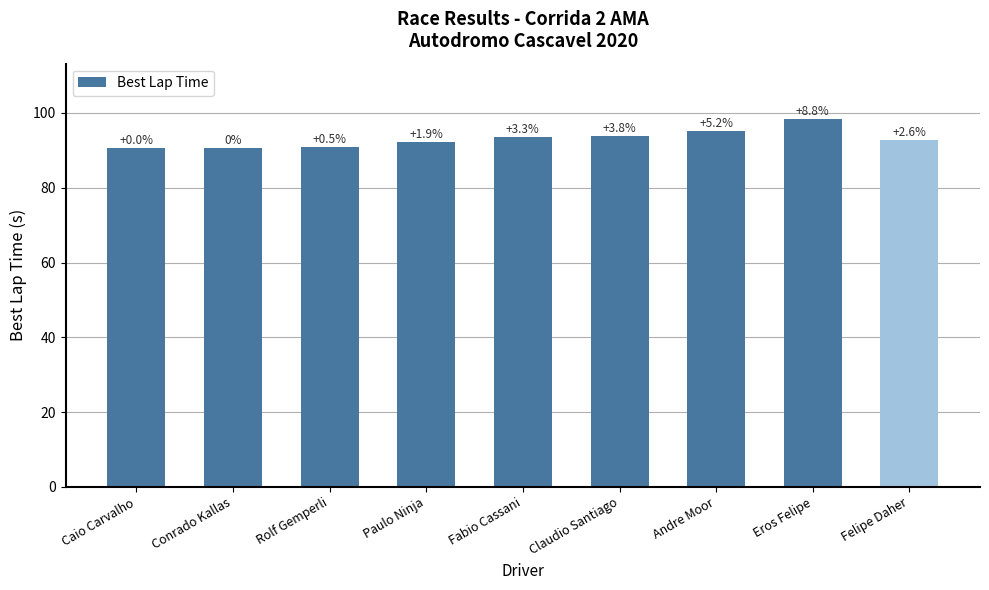

Does the chart contain any negative values?

No